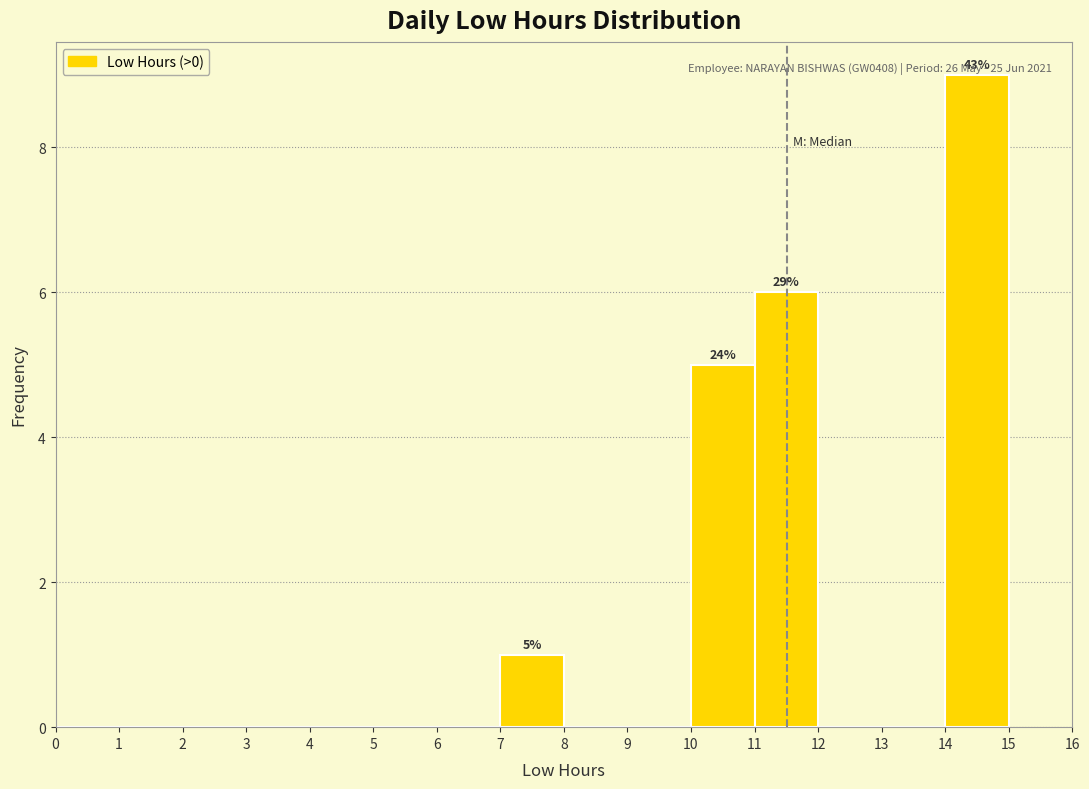

Which range on the x-axis has the tallest bar?

14 to 15